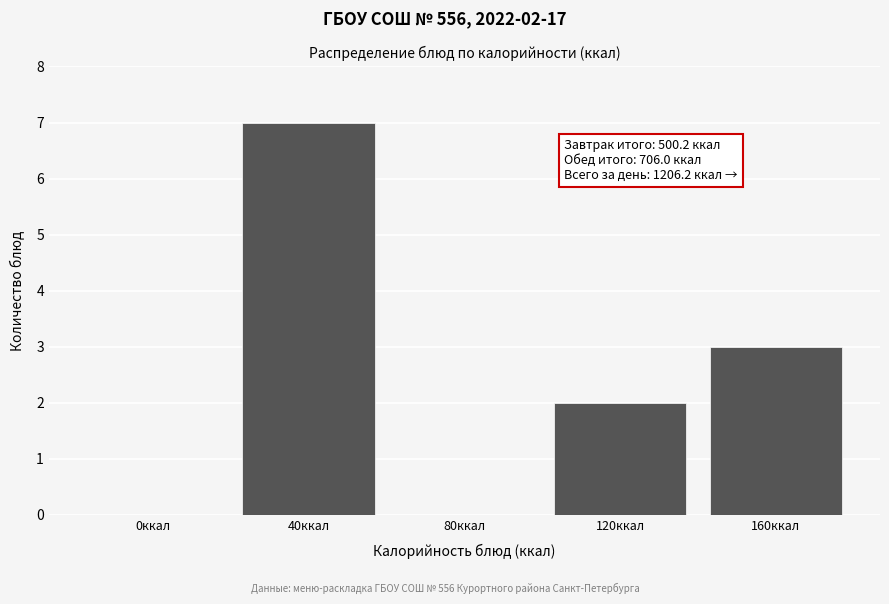

Reading left to right, transcribe all the data shown in this chart.

0ккал=0	40ккал=7	80ккал=0	120ккал=2	160ккал=3